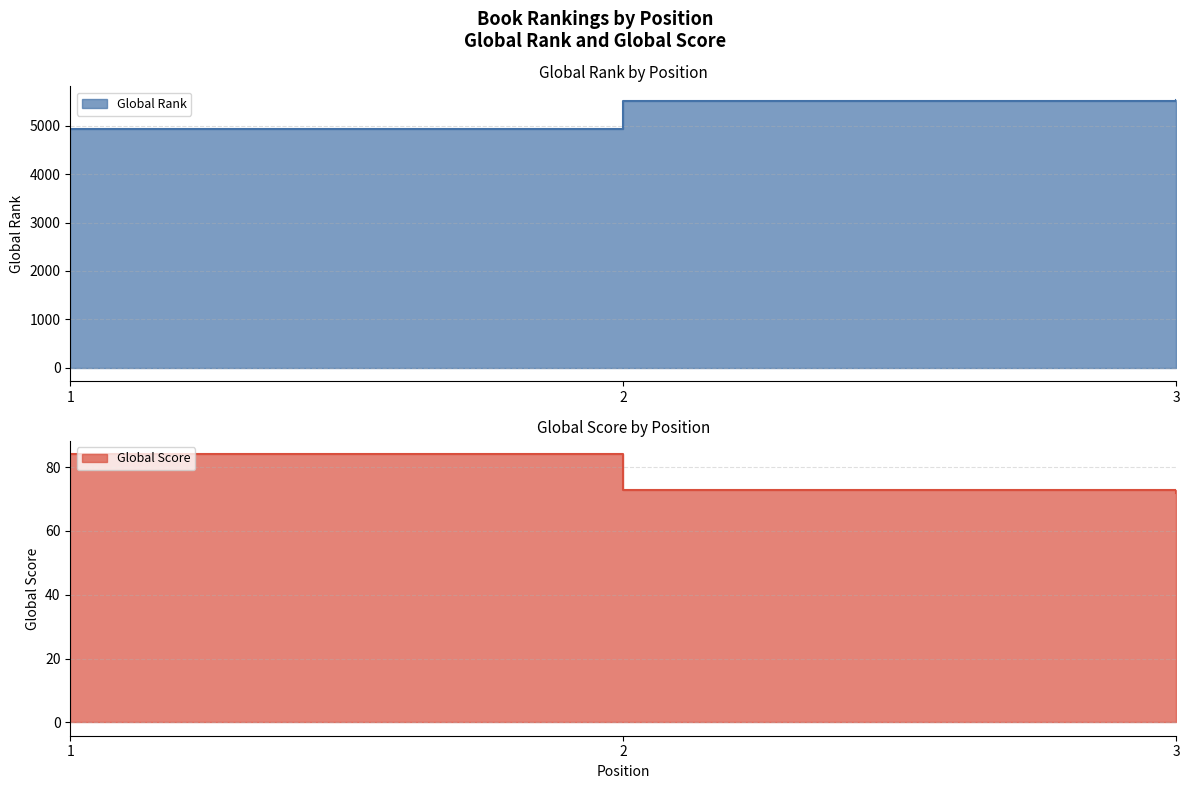

Which series changed the most between 1 and 3?

Global Rank